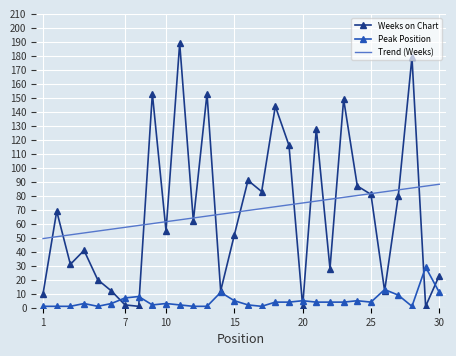

List the series in order of their peak value, lowest first.

Peak Position, Trend (Weeks), Weeks on Chart